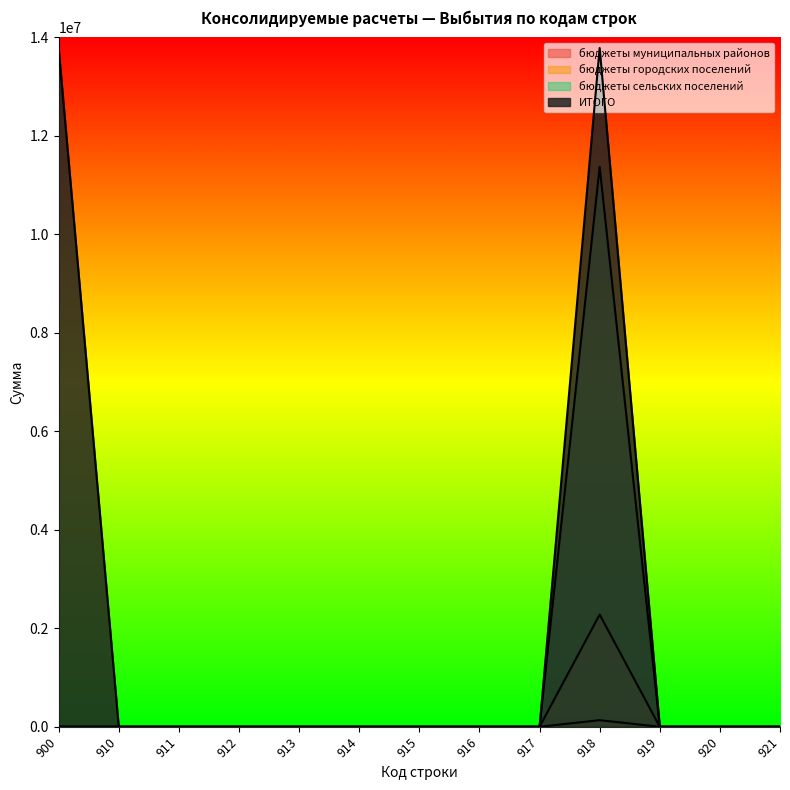

At which label is бюджеты сельских поселений closest to 1139500?

900